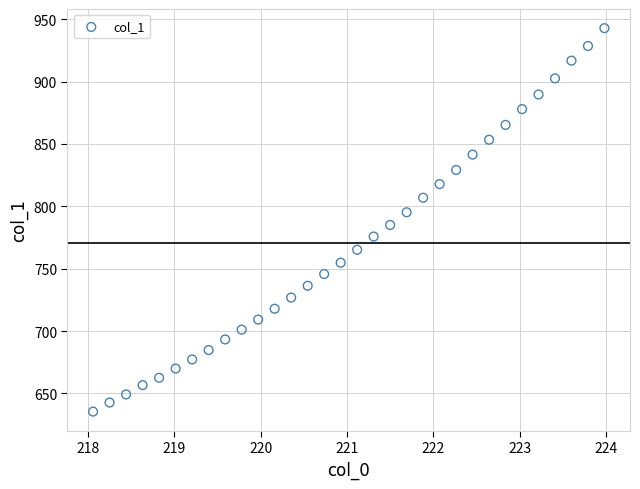

What is the range of Y values (max minus min)?

307.4